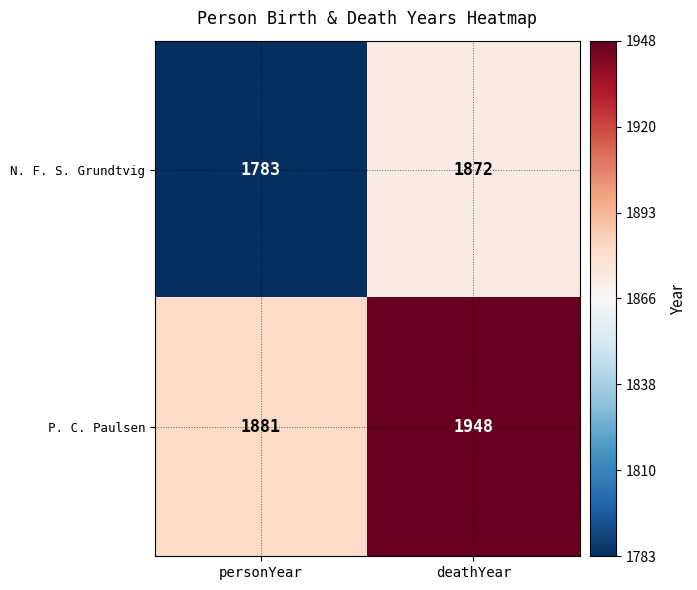

At which label is P. C. Paulsen closest to 1914?

personYear